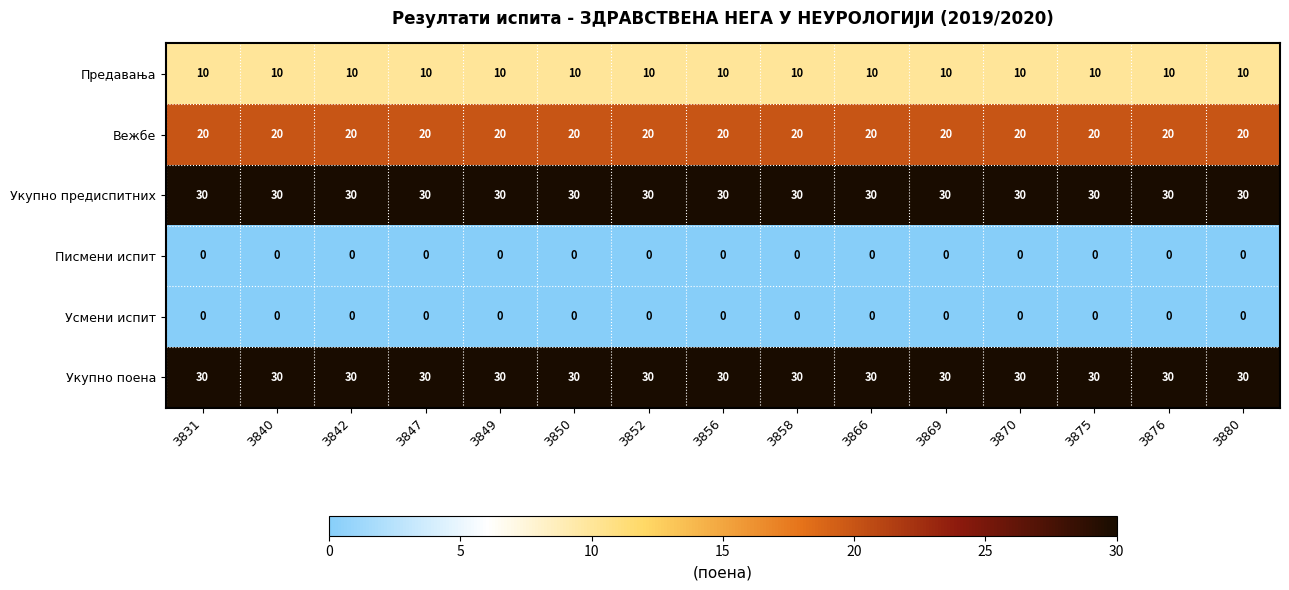

What is the difference between the highest and lowest values at 3856?

30